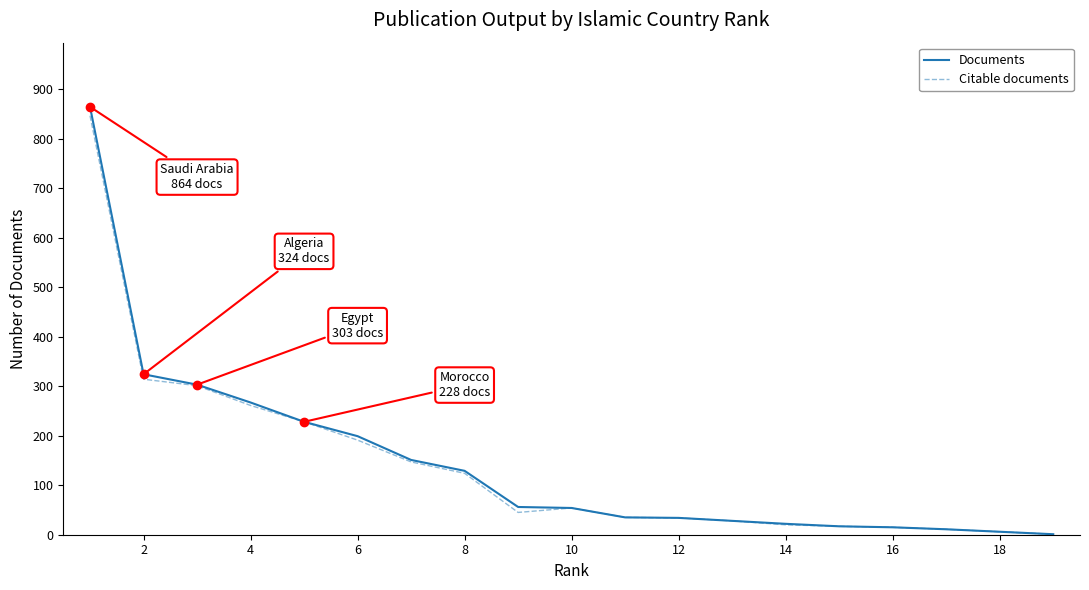

How many lines are shown in the chart?

2